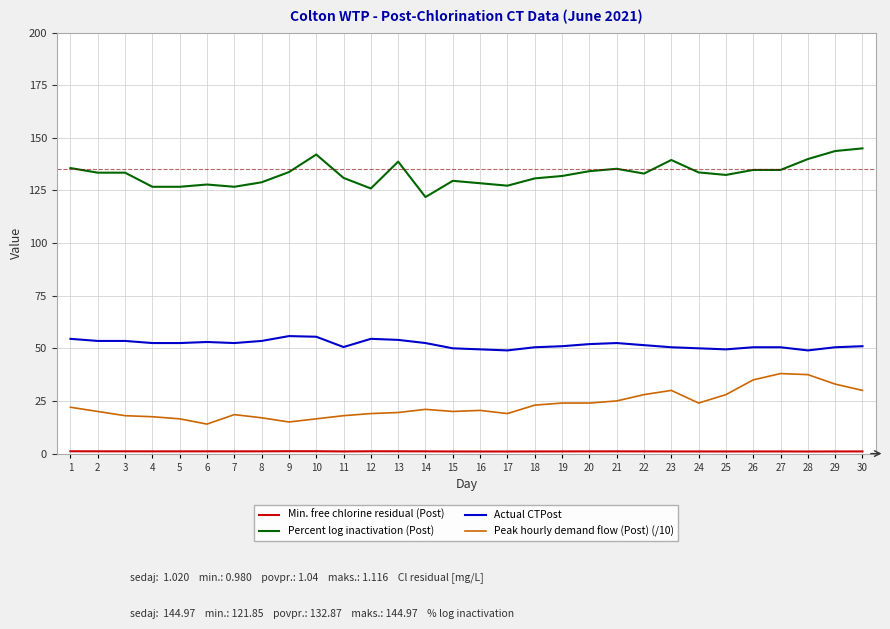

The value of Actual CTPost at 3 is 53.5. True or false?

True